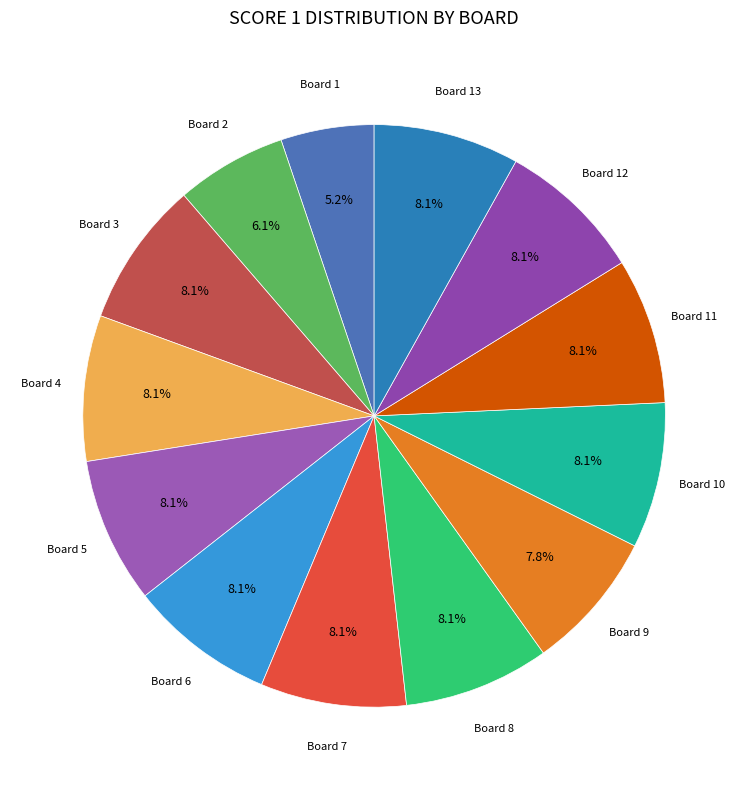

What is the smallest slice in the pie chart?

Board 1